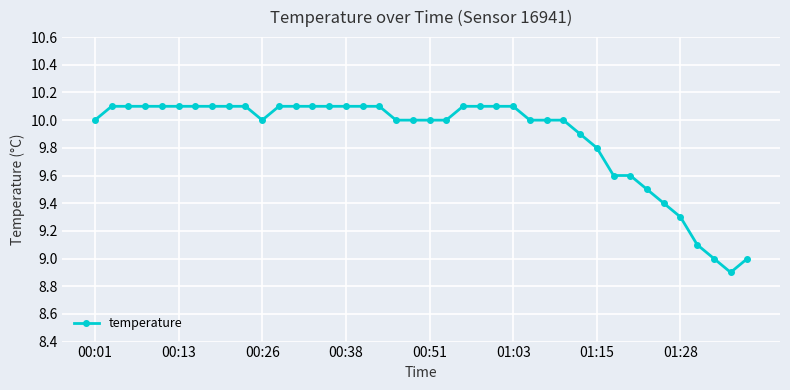

What is the smallest value displayed?

8.9